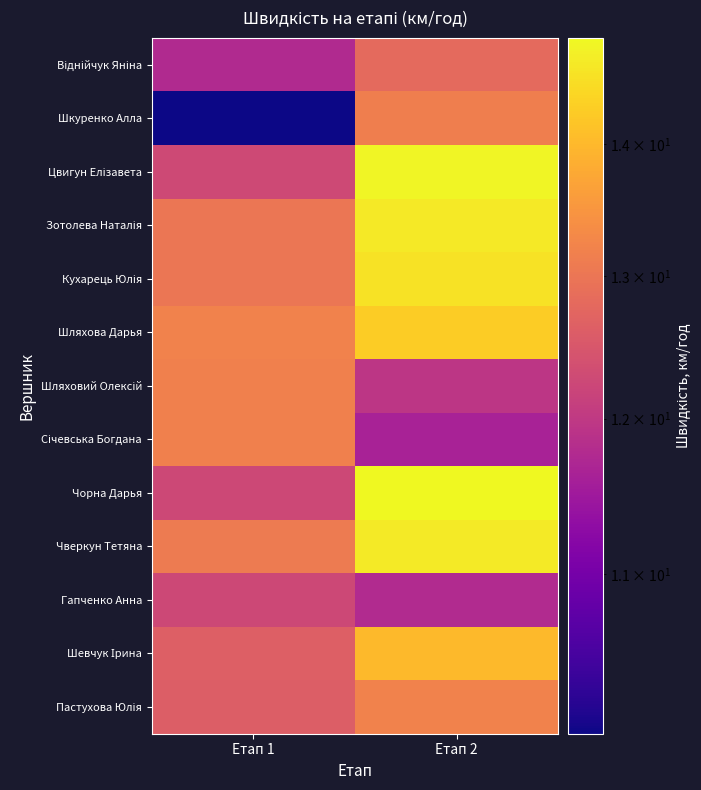

Which series changed the most between Етап 1 and Етап 2?

Шкуренко Алла